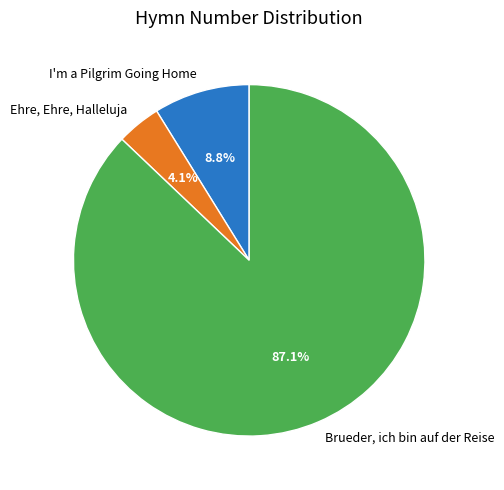

To the nearest percent, what is the difference between the I'm a Pilgrim Going Home and Ehre, Ehre, Halleluja slice percentages?

5%